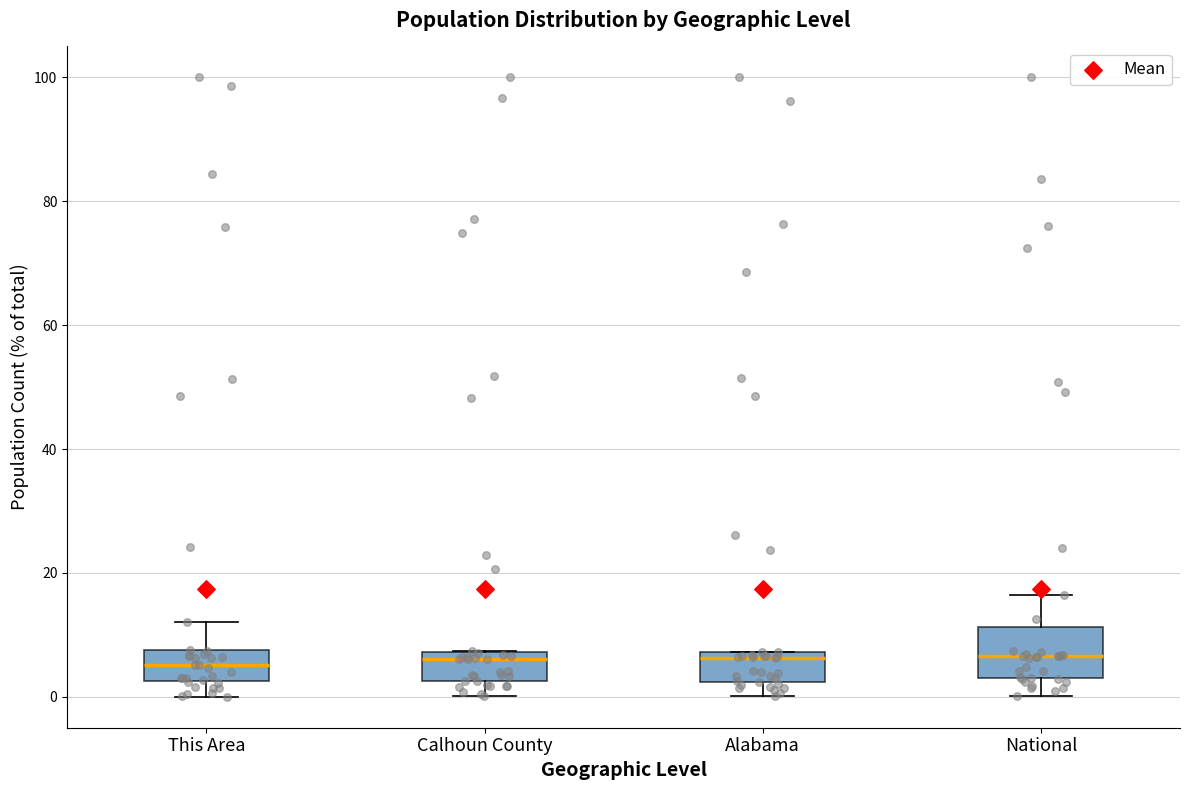

Comparing the boxes themselves (not the whiskers), which one is the tallest?

National